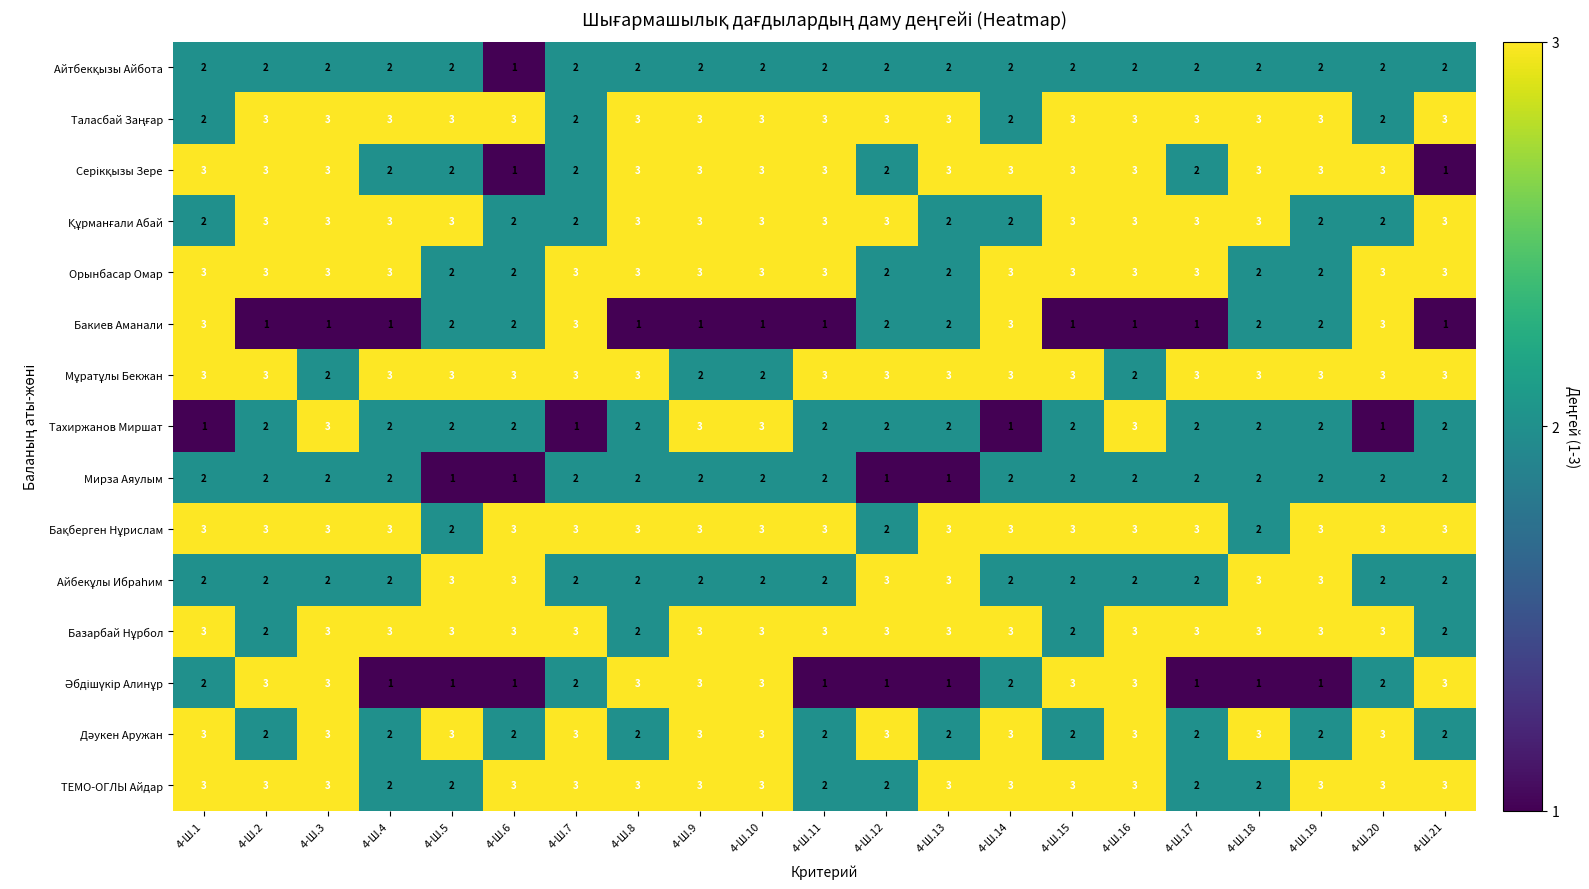

At how many categories does at least one series exceed 1?

21